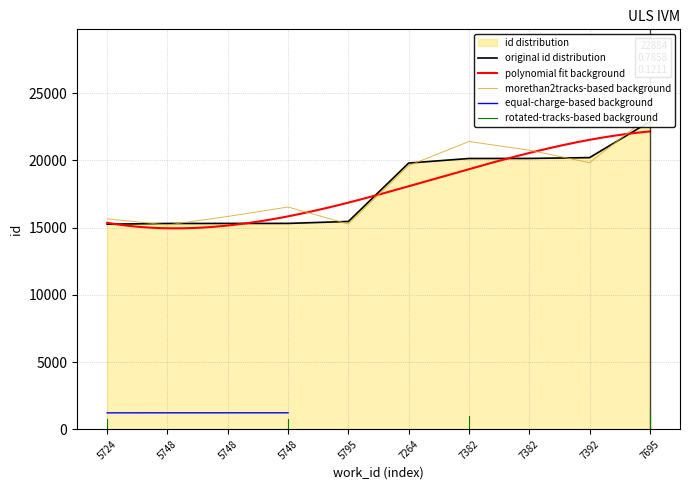

Reading left to right, list all the values displayed in this chart.

15255	15308	15312	15314	15457	19802	20142	20146	20208	22884